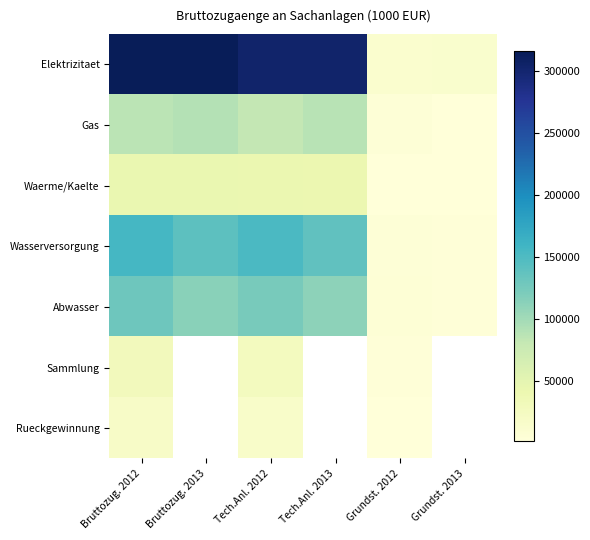

What is the smallest value displayed?

1412.0